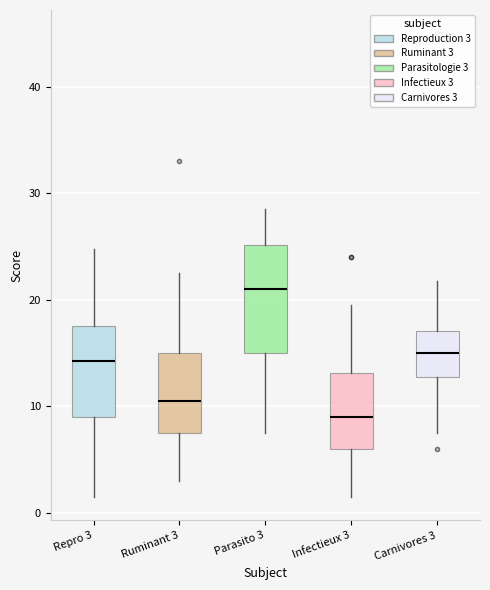

Where is the upper edge of the box for Ruminant 3 on the y-axis? The values are not printed on the chart, so give them approximately, as read against the axis.

15